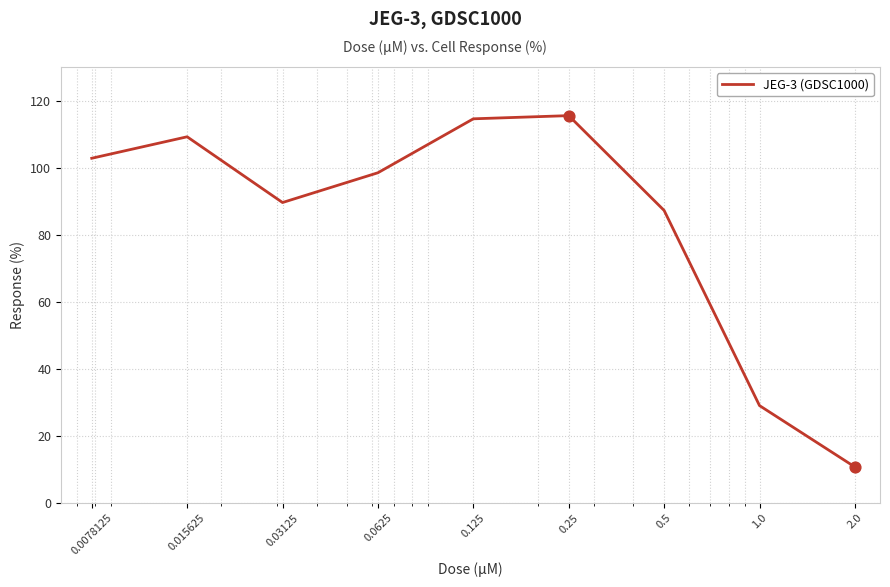

What is the greatest value displayed?

115.5